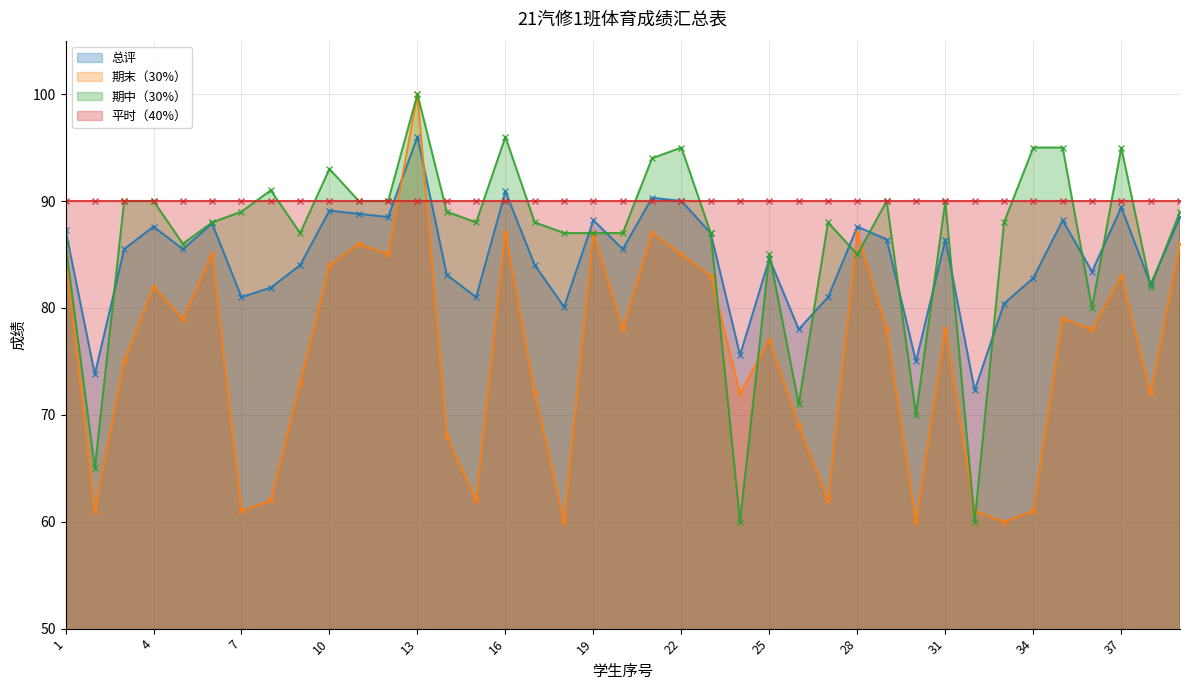

The value of 期中（30%） at 4 is 90.0. True or false?

True